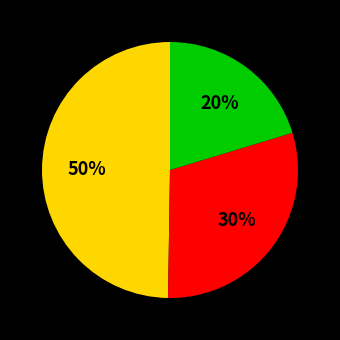

Is there a majority slice in this chart?

No